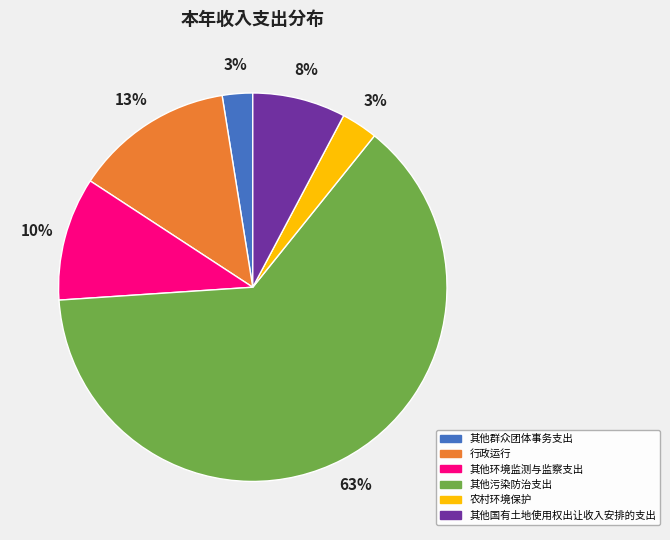

What percentage is the 农村环境保护 slice, to the nearest percent?

3%